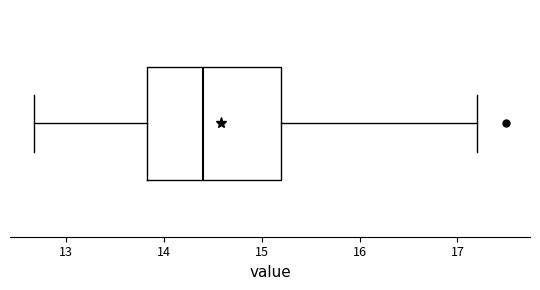

Read this box plot against the x-axis: the position of the median line, the range covered by the box, and the ends of both whiskers. The values are not printed on the chart, so give them approximately, as read against the axis.

median 14.4, box 13.8 to 15.2, whiskers 12.7 to 17.2